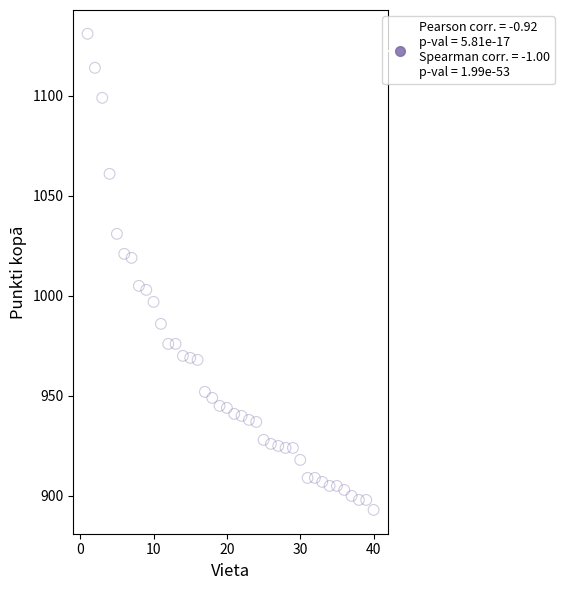

What is the range of Y values (max minus min)?

238